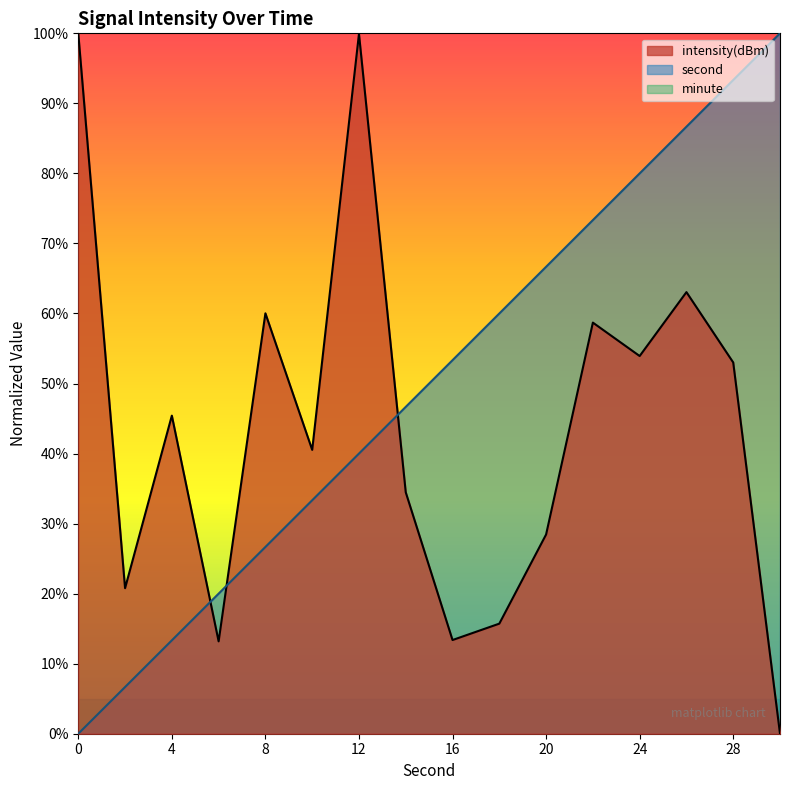

What is the total value across all series at 16?

71.7